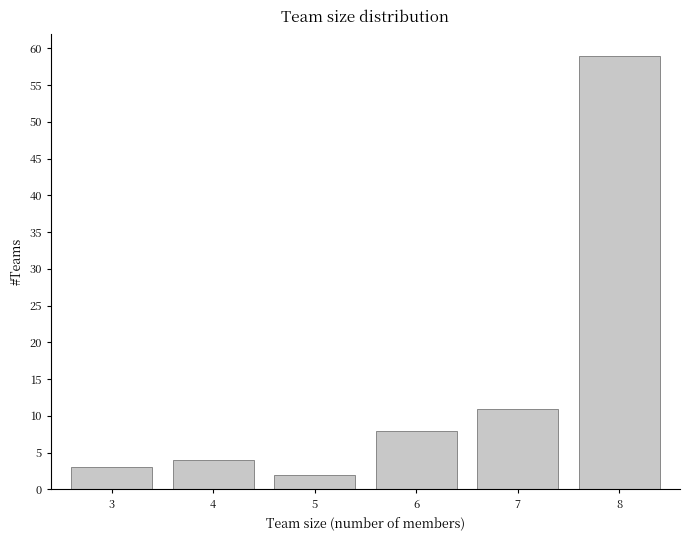

Reading left to right, extract all data points from this chart.

3	4	2	8	11	59